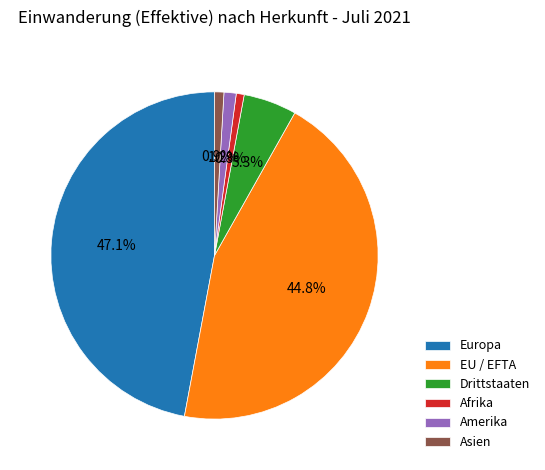

To the nearest percent, what is the difference between the EU / EFTA and Europa slice percentages?

2%